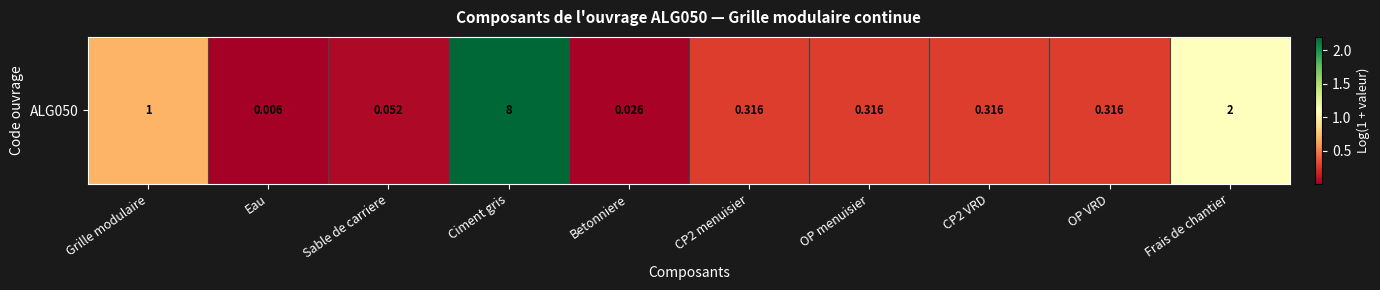

Count the number of categories in the chart.

10